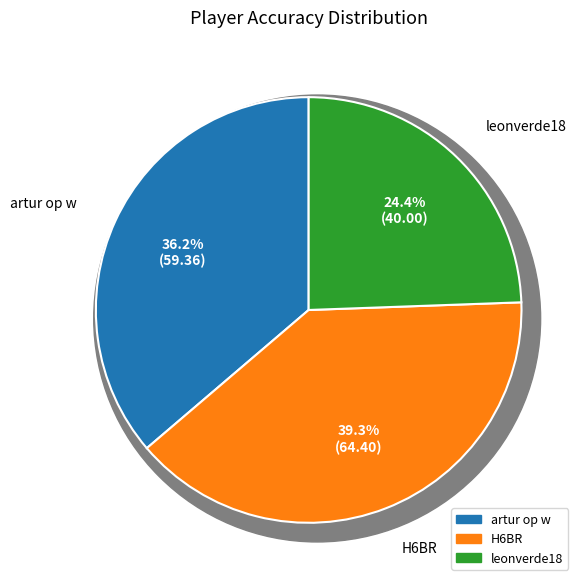

Rank the categories by value from lowest to highest.

leonverde18, artur op w, H6BR